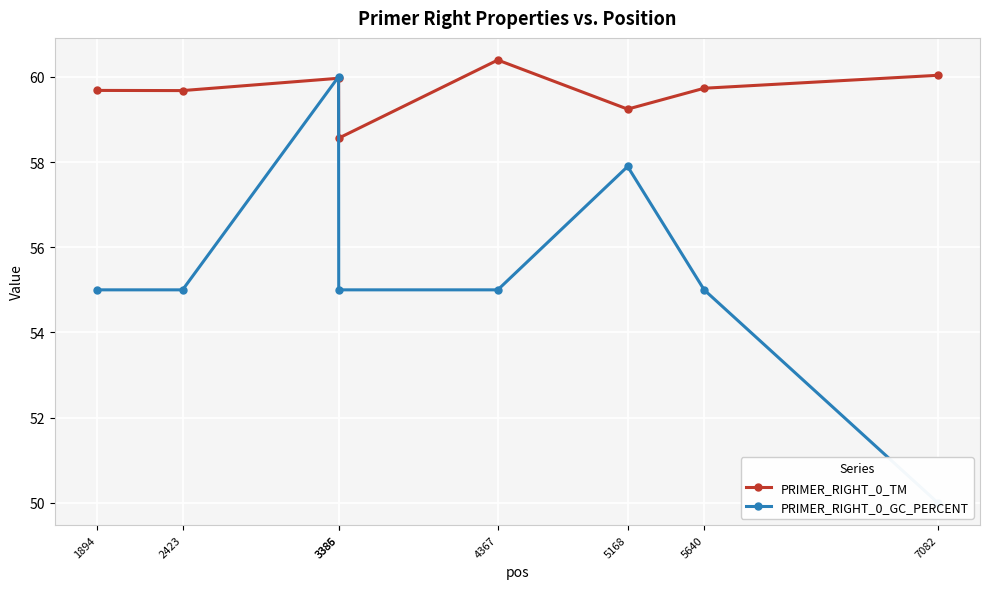

Which category has the highest value in the PRIMER_RIGHT_0_GC_PERCENT series?

3385